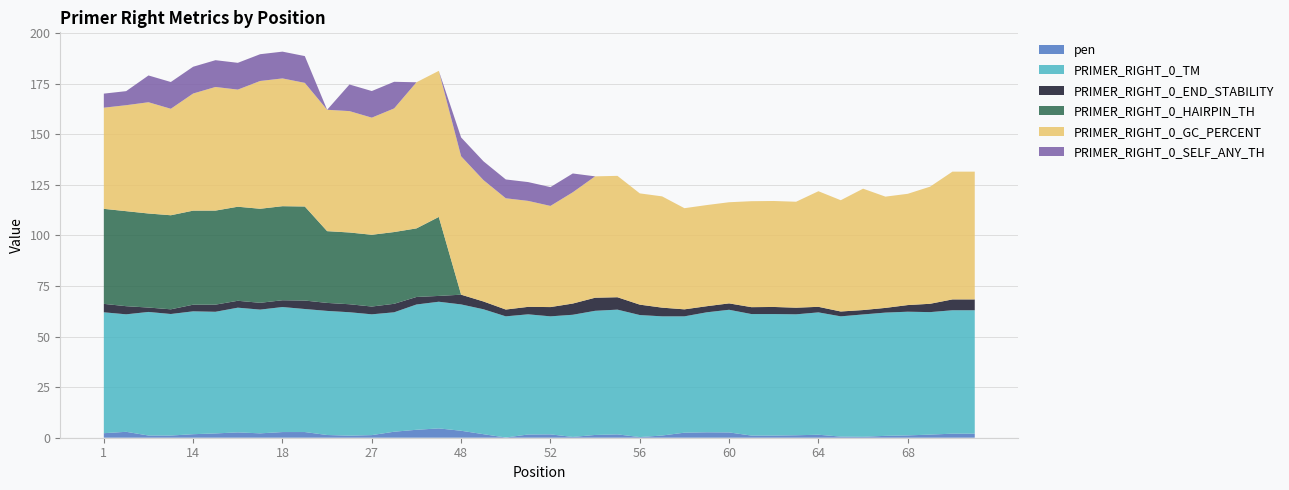

Reading left to right, list all the values displayed in this chart.

pen: 2.2	2.9	1.1	1.1	1.7	2.1	2.6	2.2	2.8	2.8	1.3	1.0	1.3	3.0	3.9	4.6	3.4	1.7	0.1	1.6	1.7	0.4	1.4	1.7	0.3	1.1	2.5	2.7	2.6	1.1	1.1	1.2	1.5	0.6	0.5	0.9	1.1	1.5	2.0	2.0
PRIMER_RIGHT_0_TM: 59.8	58.1	61.1	60.1	60.7	60.1	61.6	61.2	61.8	60.8	61.3	61.0	59.7	59.0	61.9	62.6	62.4	61.7	59.9	59.4	58.3	60.4	61.4	61.7	60.3	58.9	57.5	59.3	60.6	60.1	60.1	59.8	60.5	59.4	60.5	60.9	61.1	60.5	61.0	61.0
PRIMER_RIGHT_0_END_STABILITY: 4.2	4.0	2.2	2.3	3.3	3.5	3.4	3.4	3.4	4.2	4.0	4.0	3.9	4.2	3.7	2.9	4.8	3.9	3.4	3.7	4.6	5.5	6.5	6.1	5.1	4.3	3.5	3.0	3.2	3.4	3.5	3.3	2.8	2.4	2.2	2.3	3.3	4.1	5.4	5.4
PRIMER_RIGHT_0_HAIRPIN_TH: 47.0	47.0	46.5	46.5	46.5	46.5	46.5	46.5	46.5	46.5	35.5	35.5	35.5	35.5	33.9	39.0	0.0	0.0	0.0	0.0	0.0	0.0	0.0	0.0	0.0	0.0	0.0	0.0	0.0	0.0	0.0	0.0	0.0	0.0	0.0	0.0	0.0	0.0	0.0	0.0
PRIMER_RIGHT_0_GC_PERCENT: 50.0	52.4	55.0	52.6	57.9	61.1	57.9	63.2	63.2	61.1	60.0	60.0	57.9	61.1	72.2	72.2	68.4	60.0	55.0	52.4	50.0	55.0	60.0	60.0	55.0	55.0	50.0	50.0	50.0	52.4	52.4	52.4	57.1	55.0	60.0	55.0	55.0	57.9	63.2	63.2
PRIMER_RIGHT_0_SELF_ANY_TH: 7.0	7.0	13.2	13.2	13.2	13.2	13.2	13.2	13.2	13.2	0.0	13.2	13.2	13.2	0.0	0.0	9.3	9.3	9.3	9.3	9.3	9.3	0.0	0.0	0.0	0.0	0.0	0.0	0.0	0.0	0.0	0.0	0.0	0.0	0.0	0.0	0.0	0.0	0.0	0.0